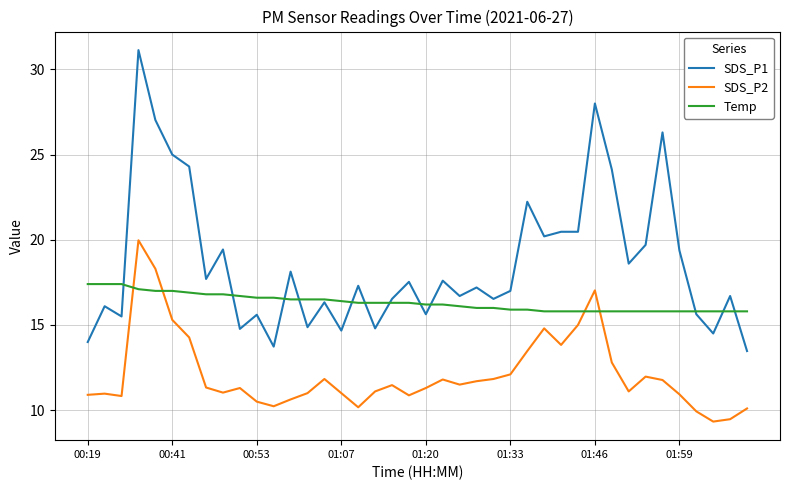

True or false: SDS_P1 and SDS_P2 intersect in this chart.

False